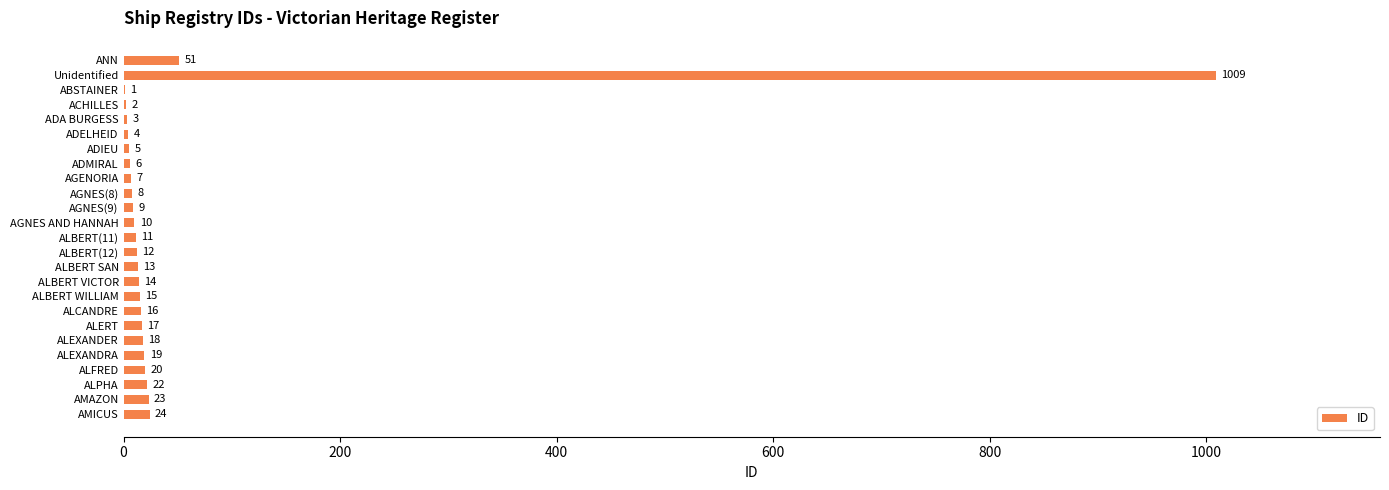

What is the greatest value displayed?

1009